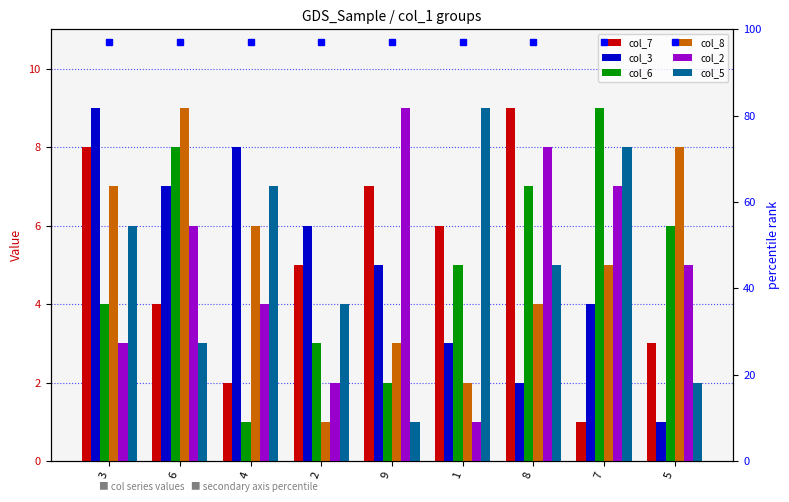

What position from the left is 4?

3